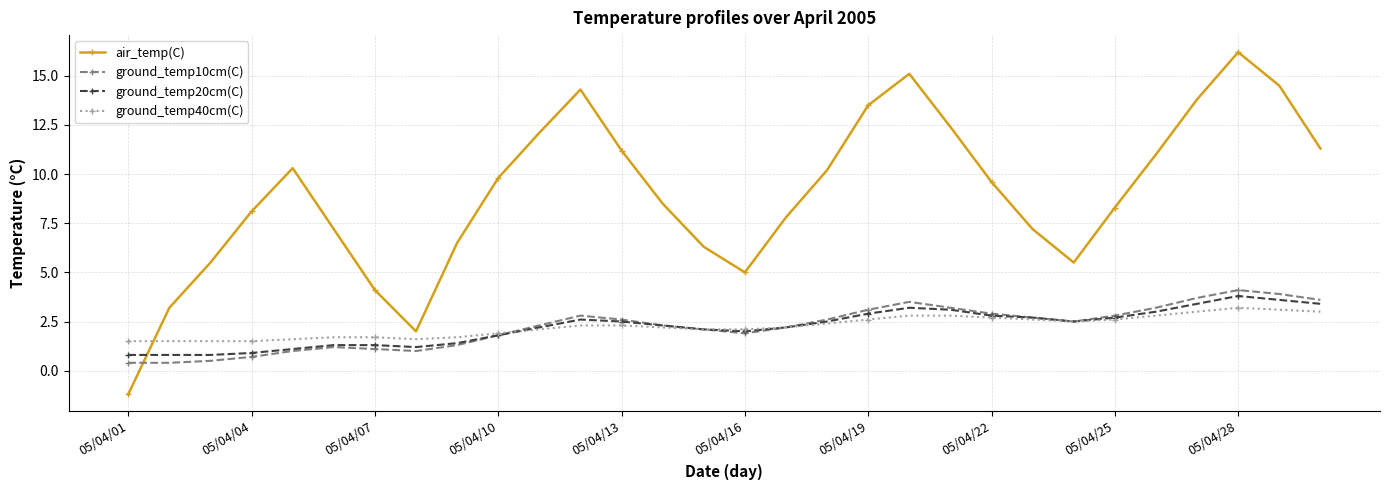

Which series has the largest range (max minus min)?

air_temp(C)